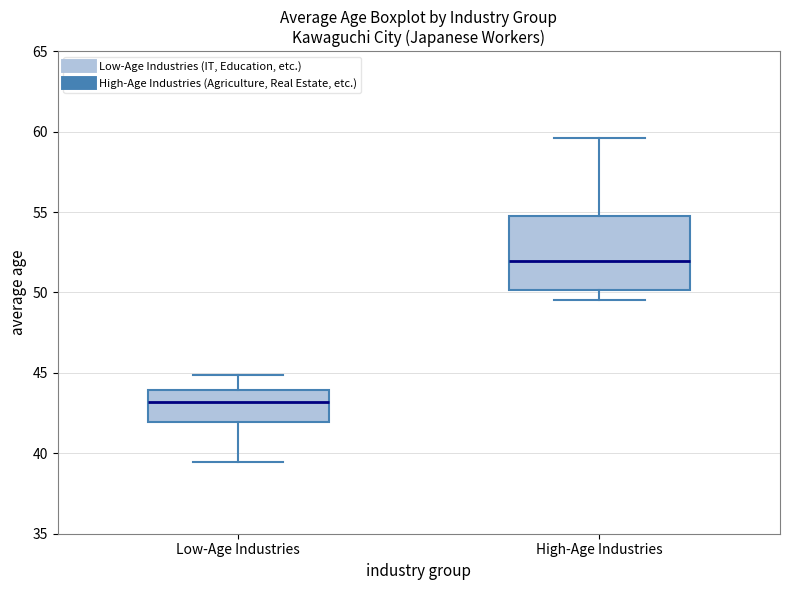

Reading left to right, read every box against the y-axis: the position of its median line, the range the box covers, and the ends of its whiskers. The values are not printed on the chart, so give them approximately, as read against the axis.

Low-Age Industries: median 43.0, box 42.0 to 44.0, whiskers 39.5 to 45.0
High-Age Industries: median 52.0, box 50.0 to 54.5, whiskers 49.5 to 59.5